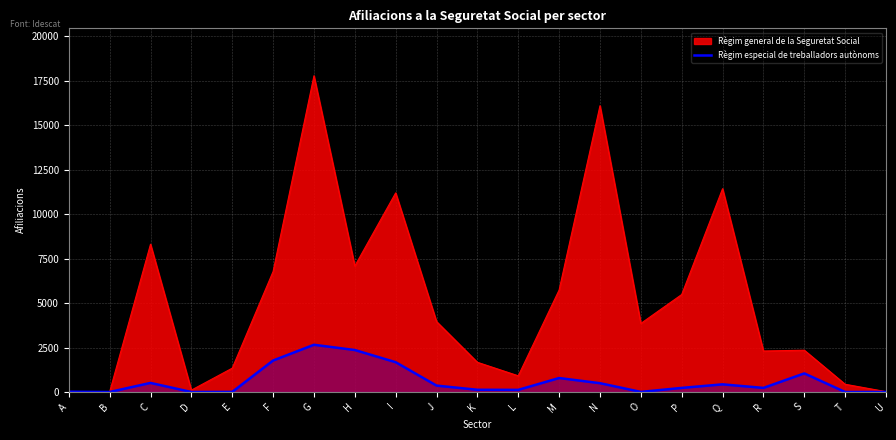

List the series in order of their overall mean, highest first.

Règim general de la Seguretat Social, Règim especial de treballadors autònoms